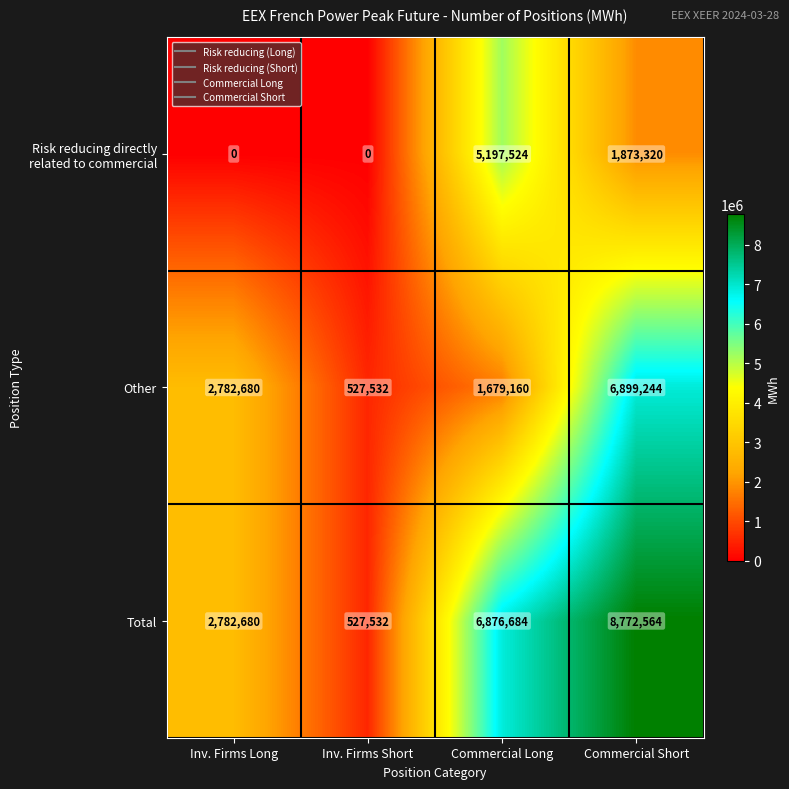

The value of Other at Inv. Firms Short is 328948. True or false?

False